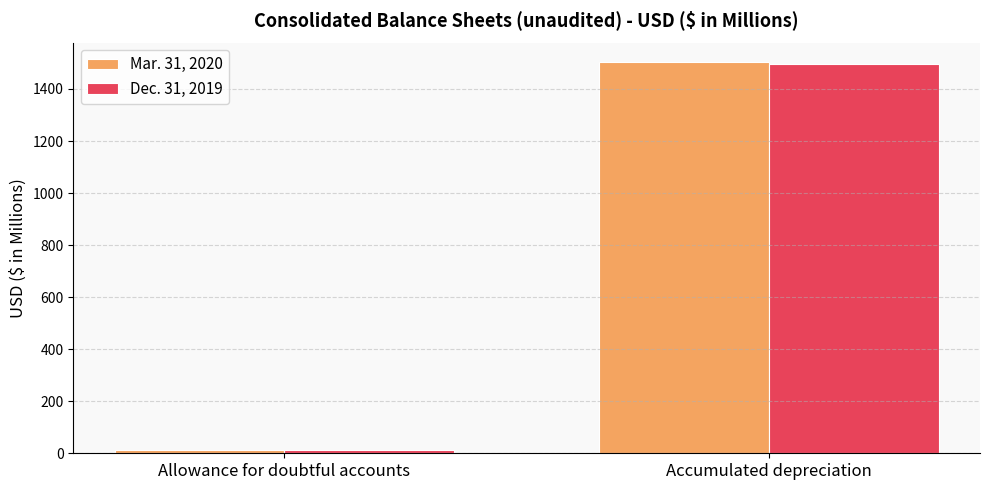

Does the chart contain any negative values?

No